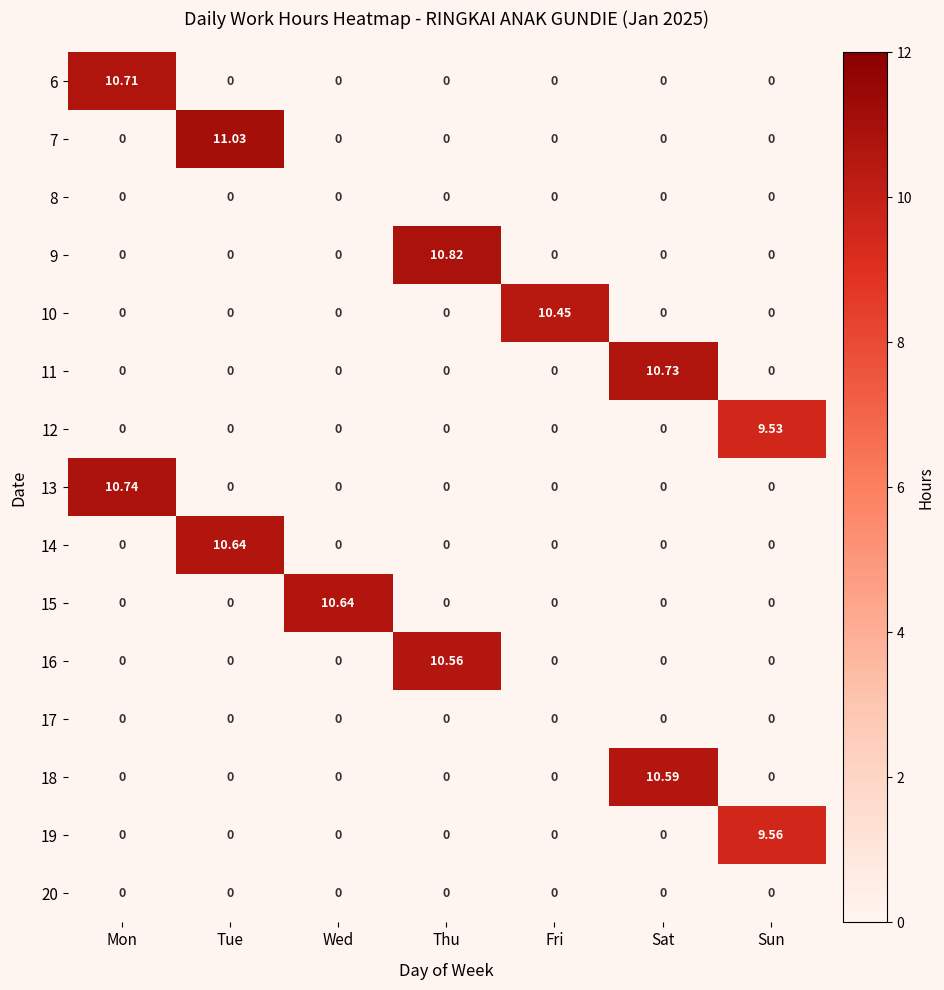

Which category has the highest value in the 18 series?

Sat